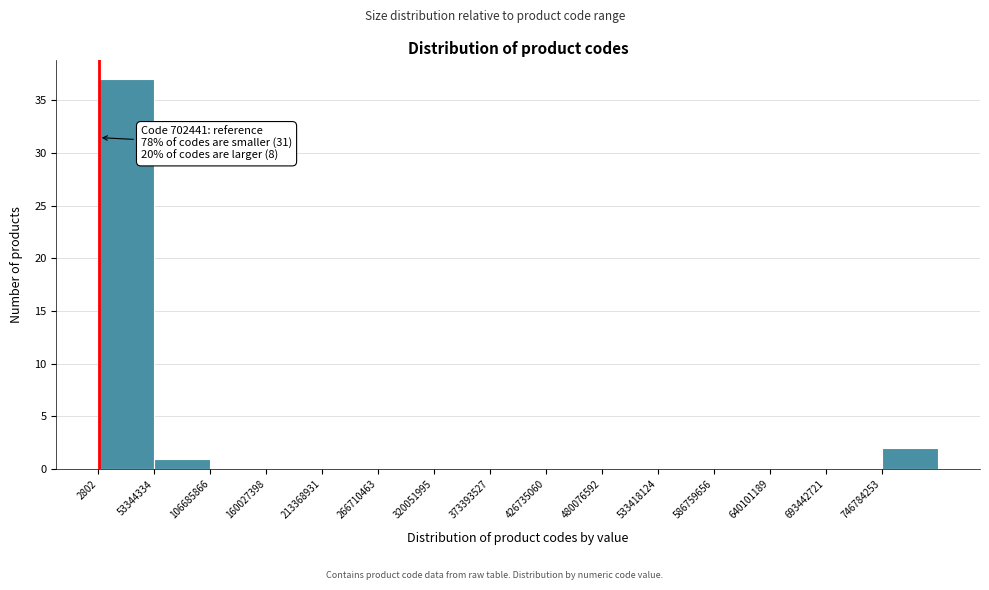

Over which range of the x-axis is the bar tallest?

0 to 50000000